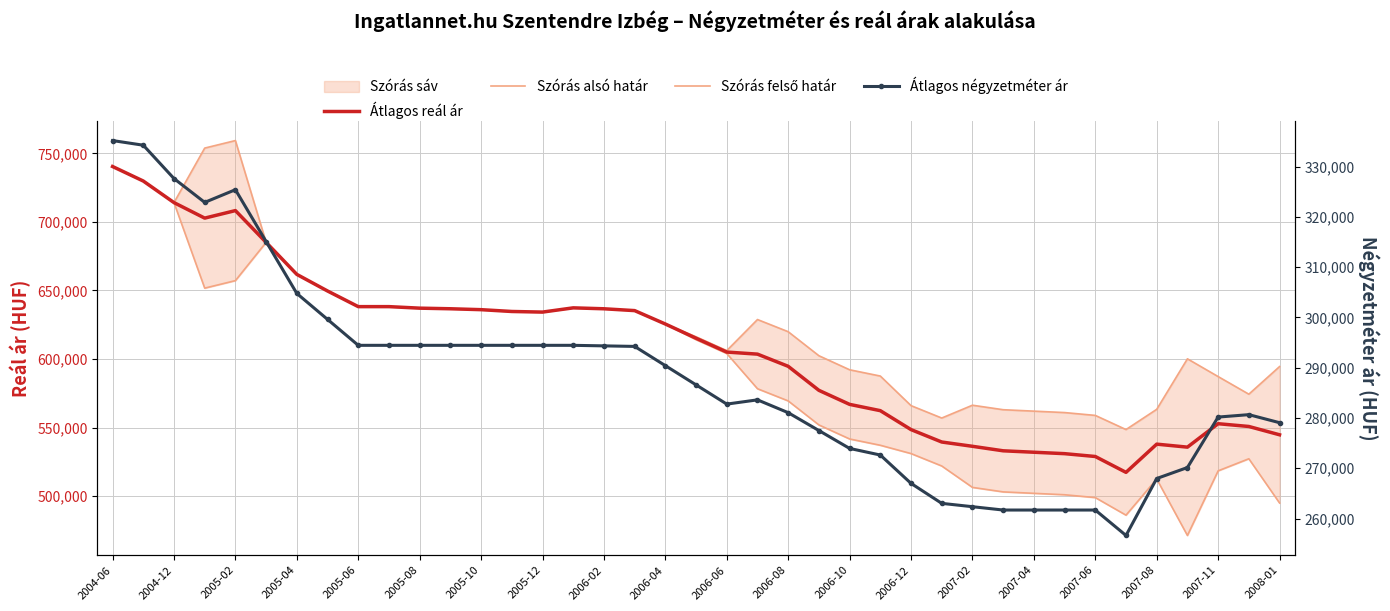

Is it true that Átlagos reál ár equals 888542 at 2007-06?

False